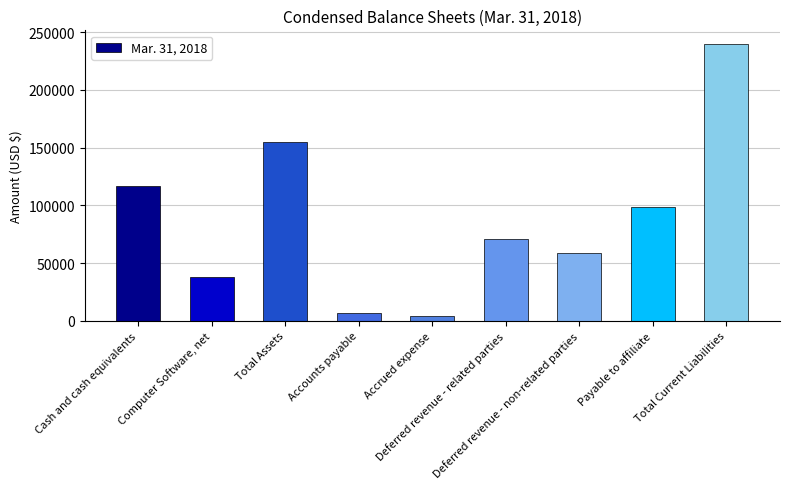

Reading left to right, transcribe all the data shown in this chart.

Cash and cash equivalents=117038	Computer Software, net=37756	Total Assets=154794	Accounts payable=6627	Accrued expense=4000	Deferred revenue - related parties=70508	Deferred revenue - non-related parties=59027	Payable to affiliate=98837	Total Current Liabilities=239499